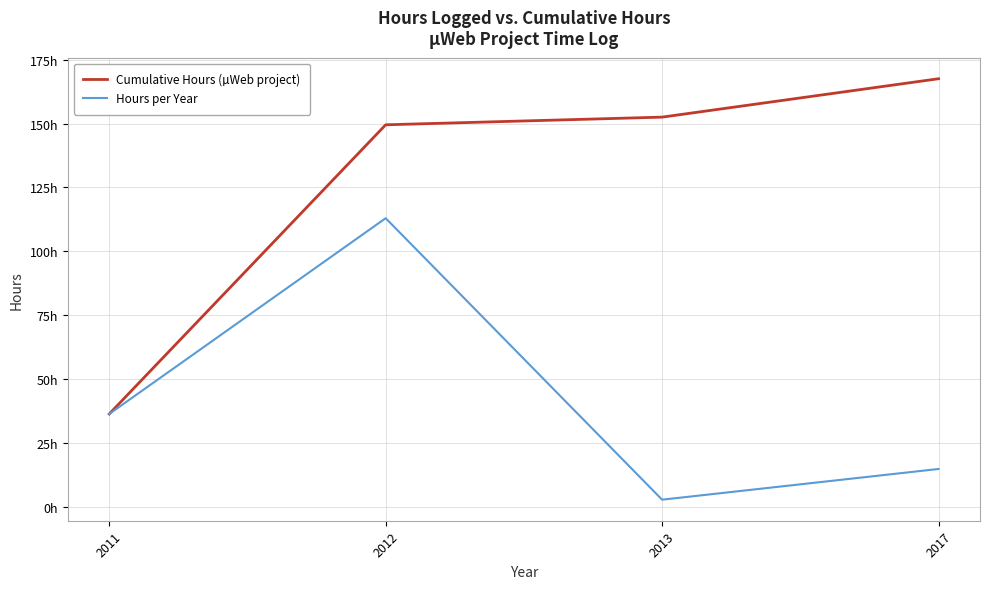

True or false: Hours per Year and Cumulative Hours (µWeb project) cross at least once.

False